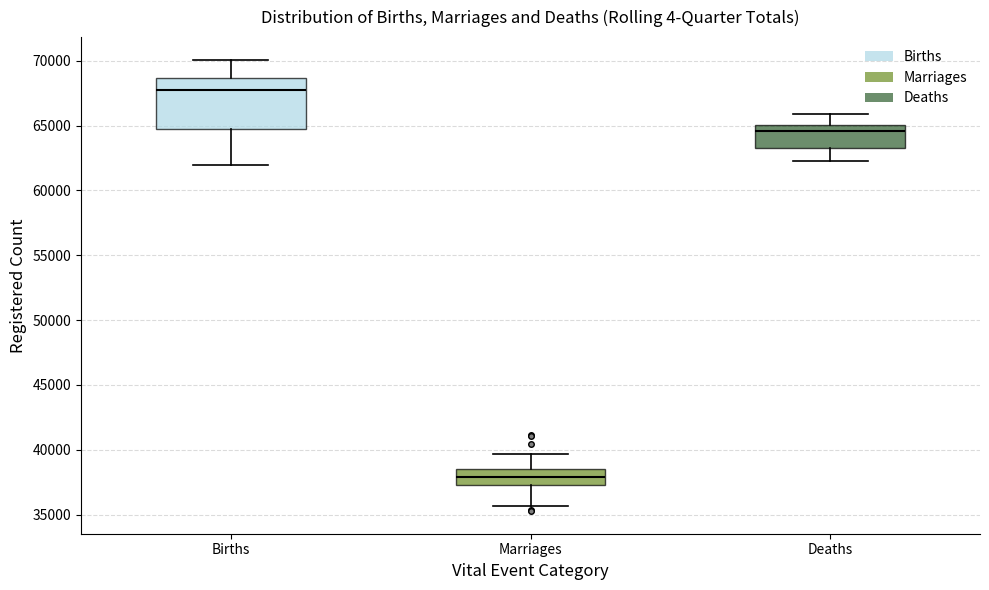

Which box has the highest median line?

Births